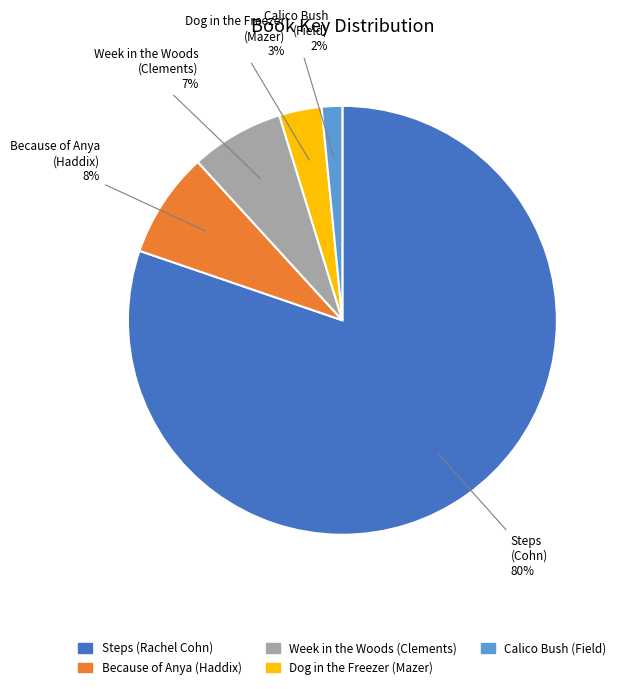

Is it true that Steps (Rachel Cohn) is 80% of the pie?

True